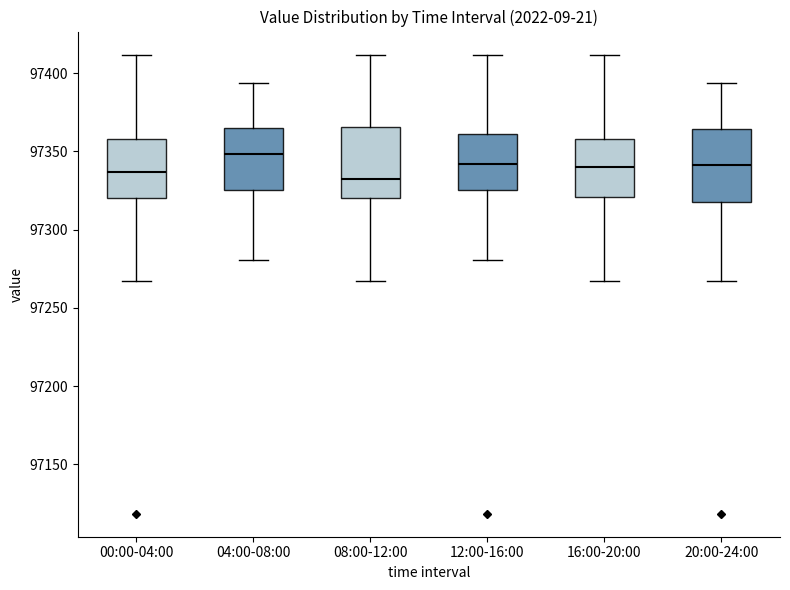

Where does the upper whisker of the box for 20:00-24:00 end on the y-axis? The values are not printed on the chart, so give them approximately, as read against the axis.

97395